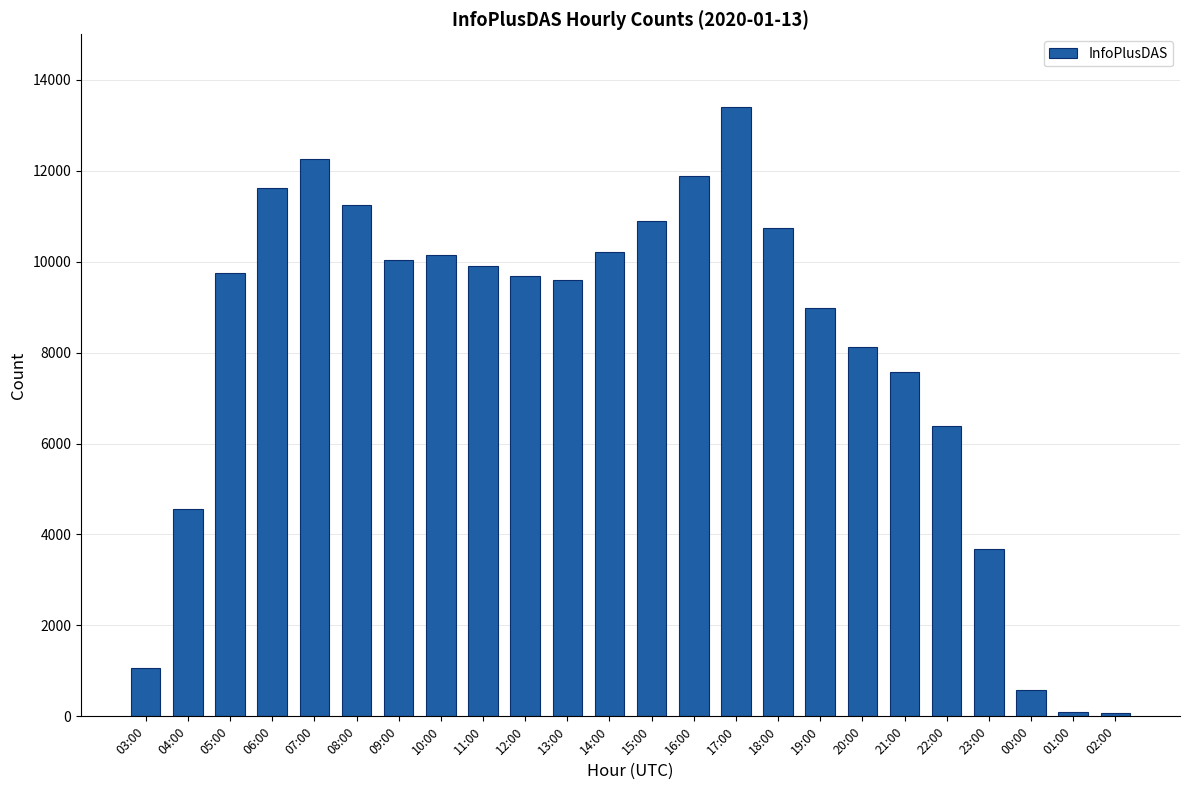

How many series are shown in this chart?

1